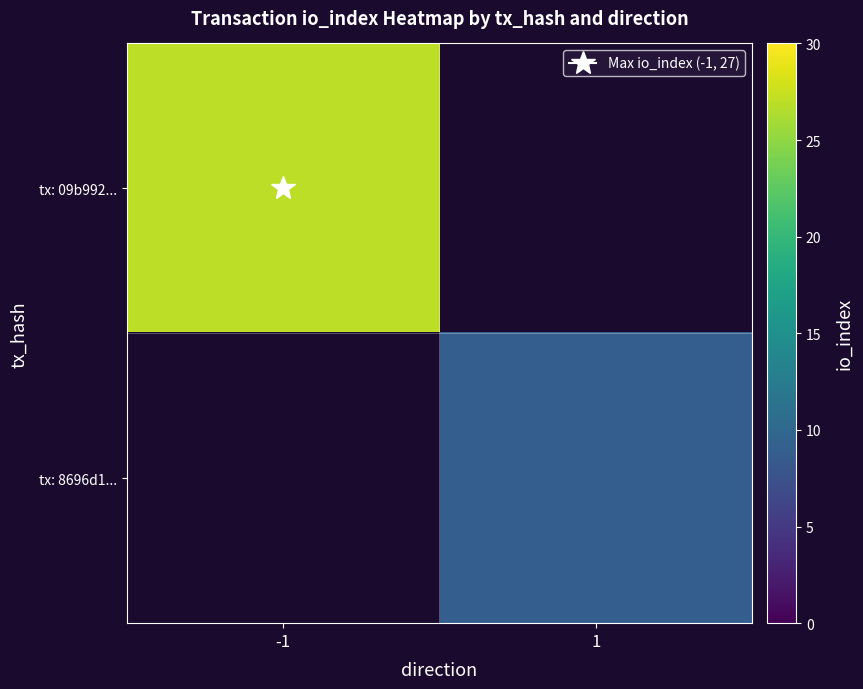

What is the minimum value shown in the chart?

9.0